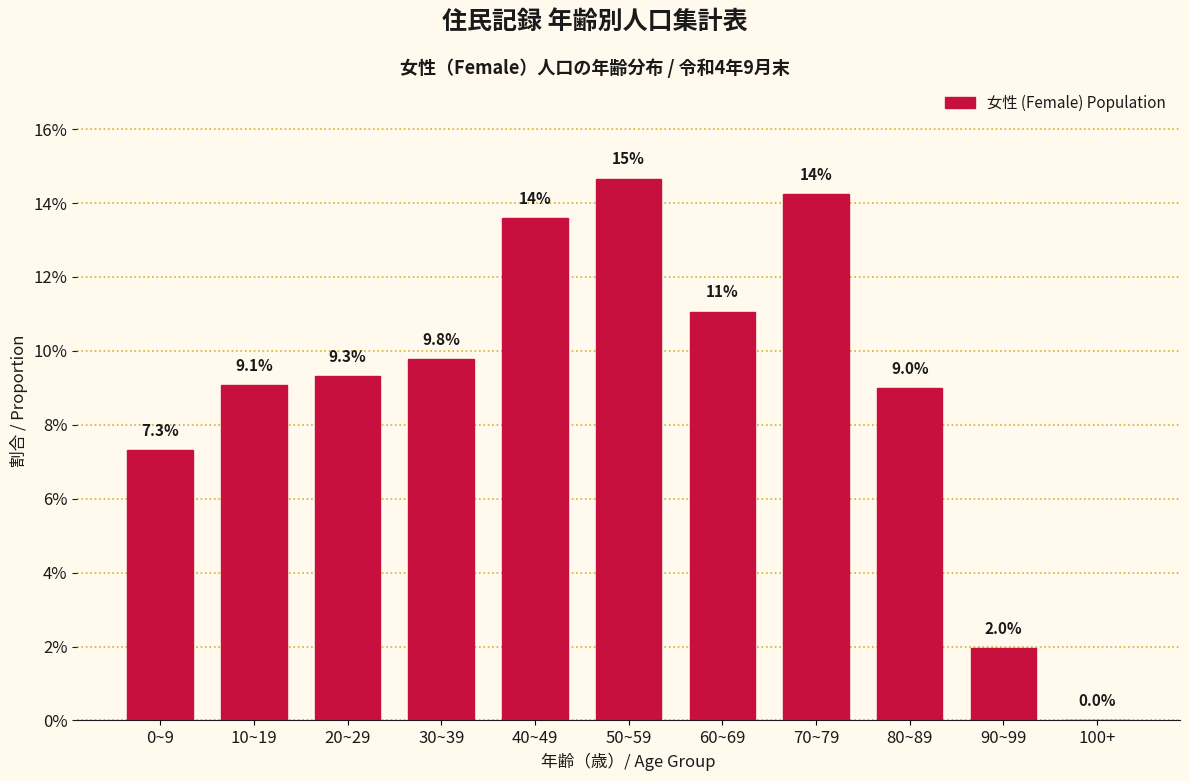

Reading left to right, list all the values displayed in this chart.

0~9=7.3	10~19=9.1	20~29=9.3	30~39=9.8	40~49=13.6	50~59=14.7	60~69=11.1	70~79=14.2	80~89=9.0	90~99=2.0	100+=0.0